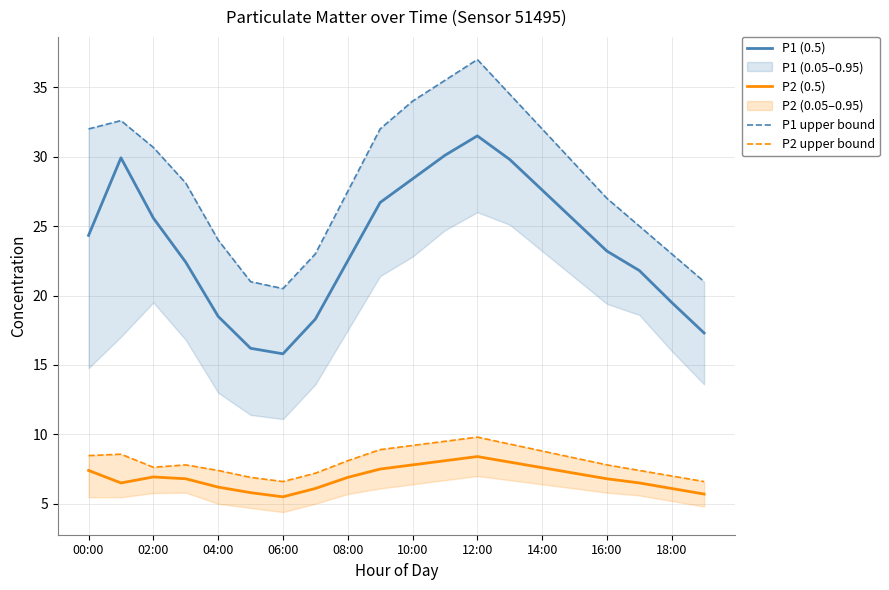

Reading left to right, list all the values displayed in this chart.

P1 (0.5): 24.3	29.9	25.6	22.4	18.5	16.2	15.8	18.3	22.5	26.7	28.4	30.1	31.5	29.8	27.6	25.4	23.2	21.8	19.5	17.3
P2 (0.5): 7.4	6.5	6.9	6.8	6.2	5.8	5.5	6.1	6.9	7.5	7.8	8.1	8.4	8.0	7.6	7.2	6.8	6.5	6.1	5.7
P1 upper bound: 32.0	32.6	30.7	28.1	24.0	21.0	20.5	23.0	27.5	32.0	34.0	35.5	37.0	34.5	32.0	29.5	27.0	25.0	23.0	21.0
P2 upper bound: 8.5	8.6	7.6	7.8	7.4	6.9	6.6	7.2	8.1	8.9	9.2	9.5	9.8	9.3	8.8	8.3	7.8	7.4	7.0	6.6